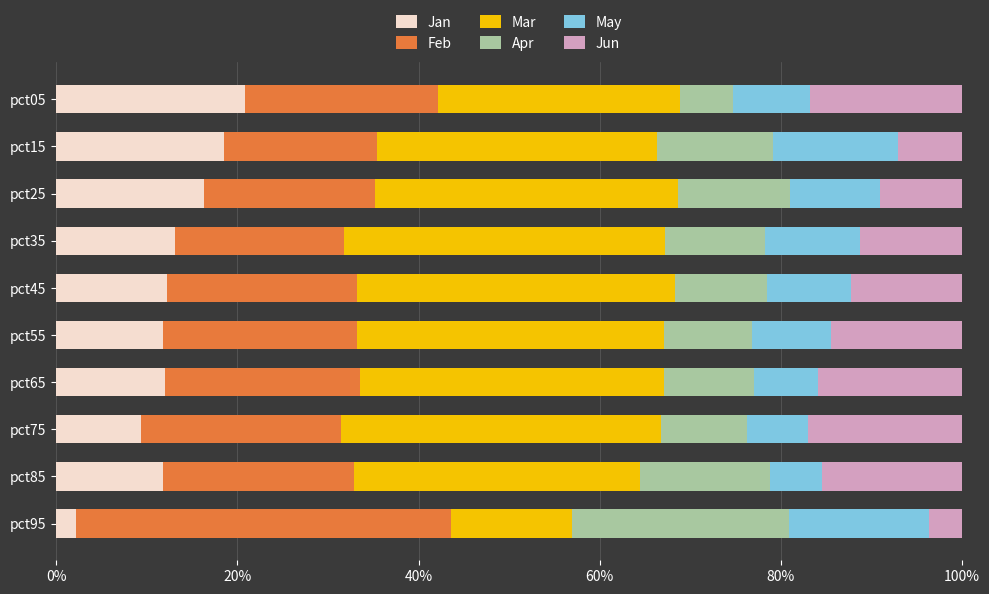

What is the approximate value of Jan at pct45?

12.3